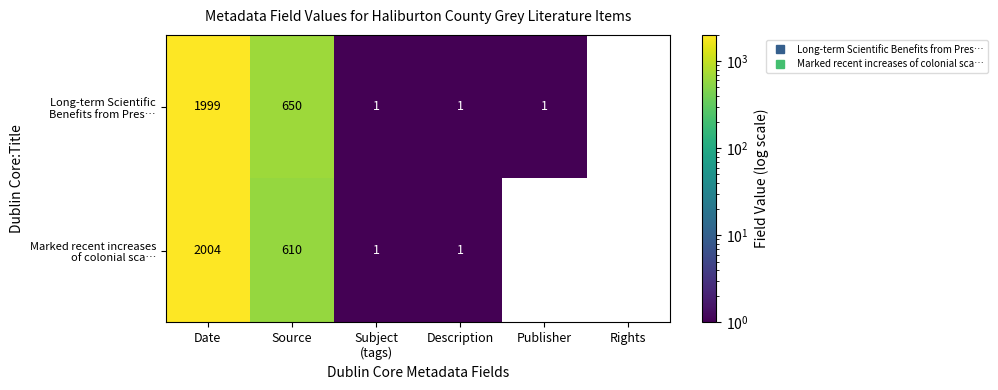

What is the difference between the highest and lowest values at Source?

40